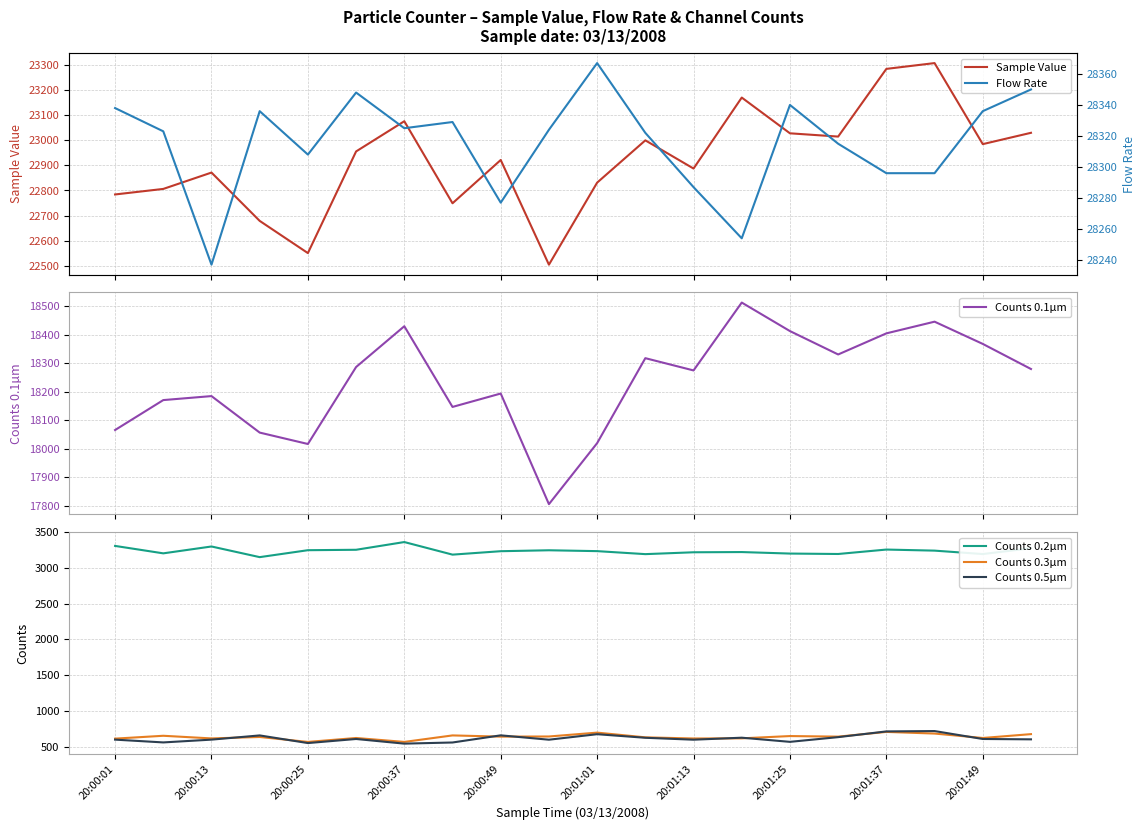

List the series in order of their peak value, lowest first.

Counts 0.3µm, Counts 0.5µm, Counts 0.2µm, Counts 0.1µm, Sample Value, Flow Rate